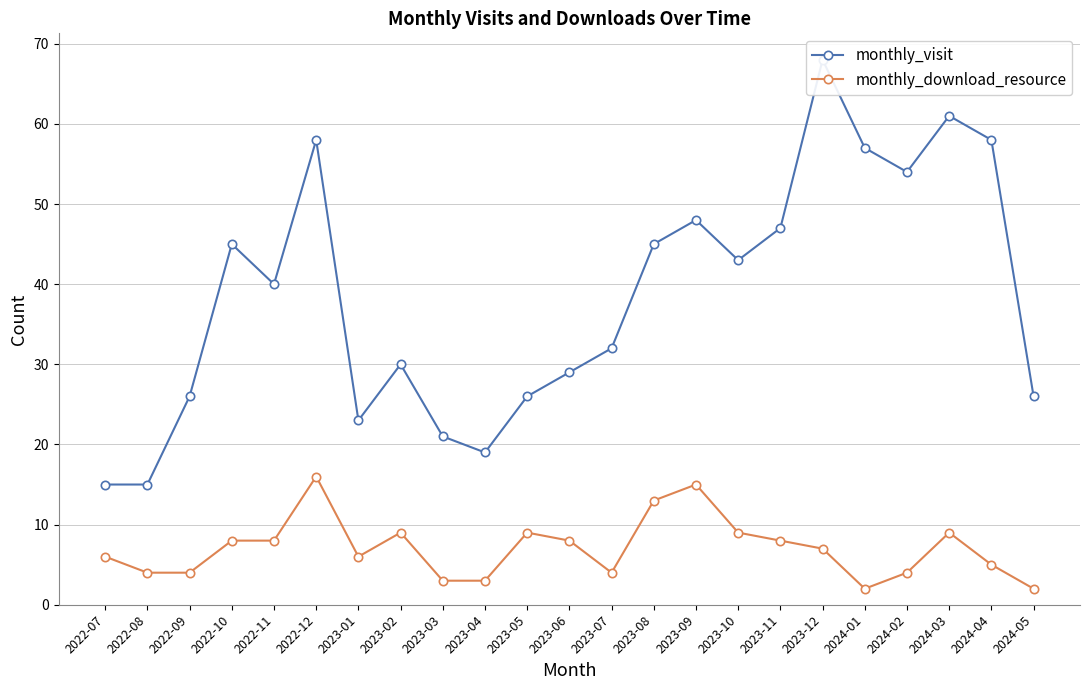

What is the spread (max minus min) of values at 2023-04?

16